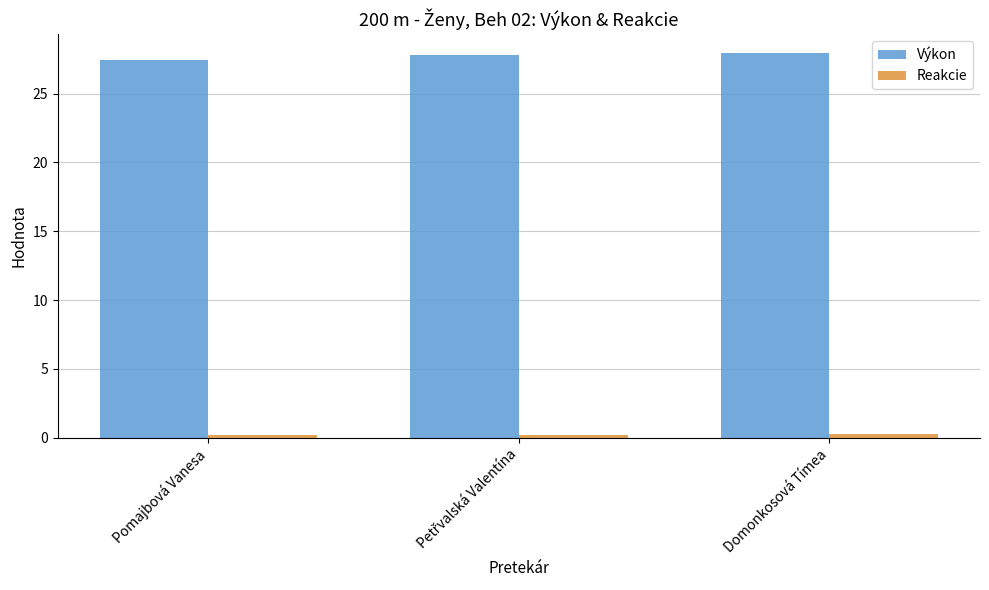

Read the Reakcie value at Pomajbová Vanesa.

0.2